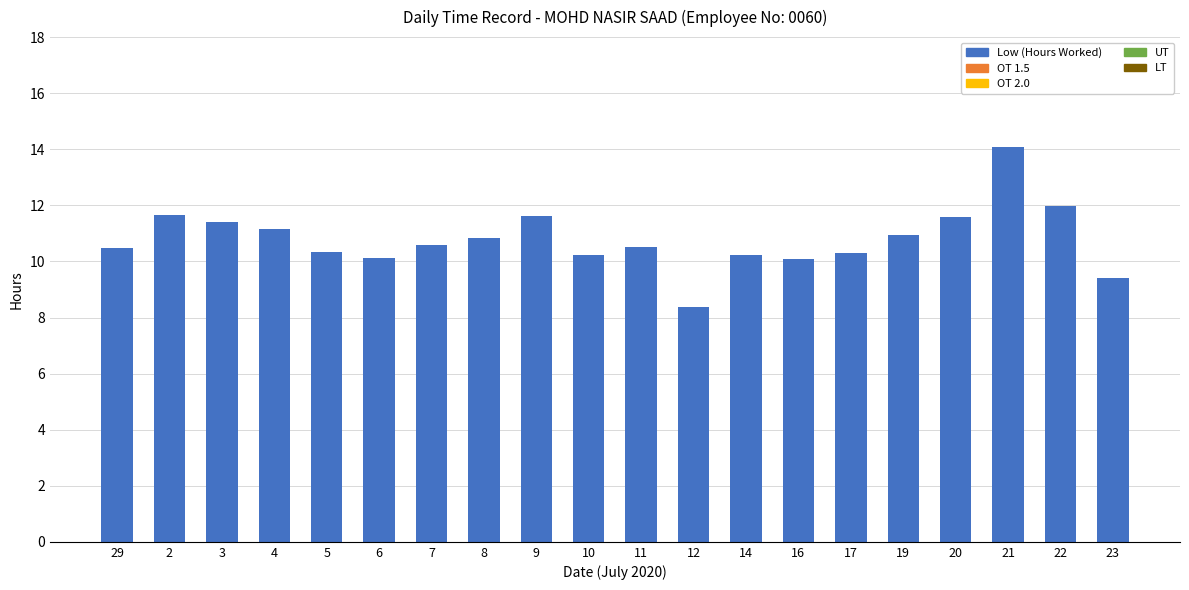

At which category does the chart reach its peak across all series?

21